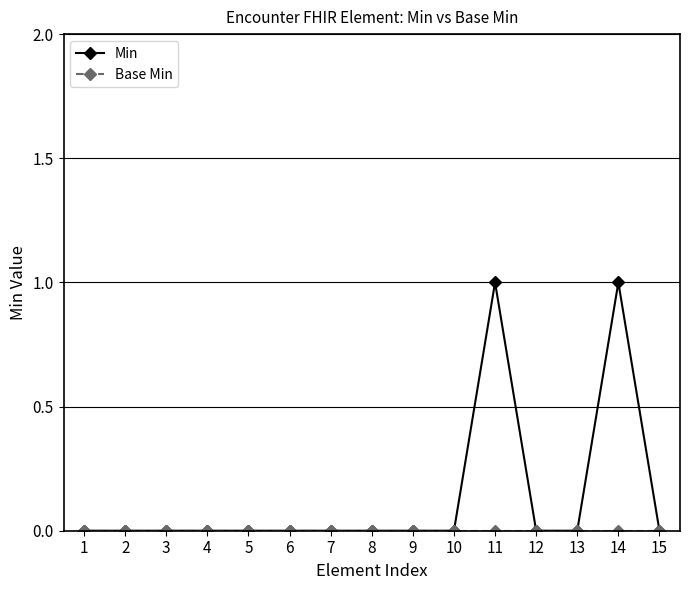

Which series has the widest spread of values?

Min